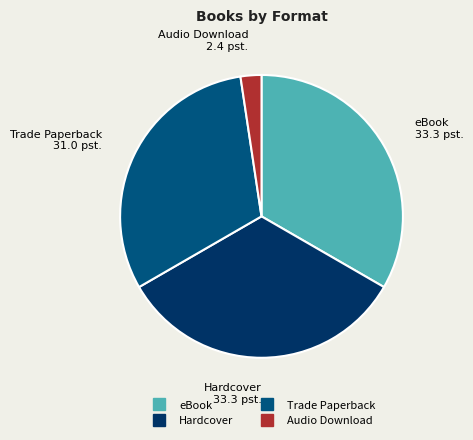

Combined, do Audio Download and eBook account for over 50%?

No